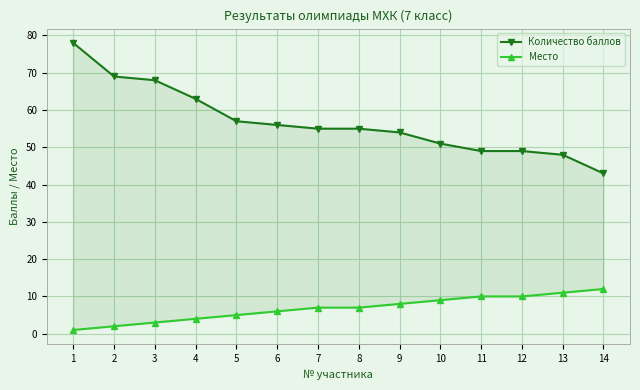

How many data points does each series have?

14